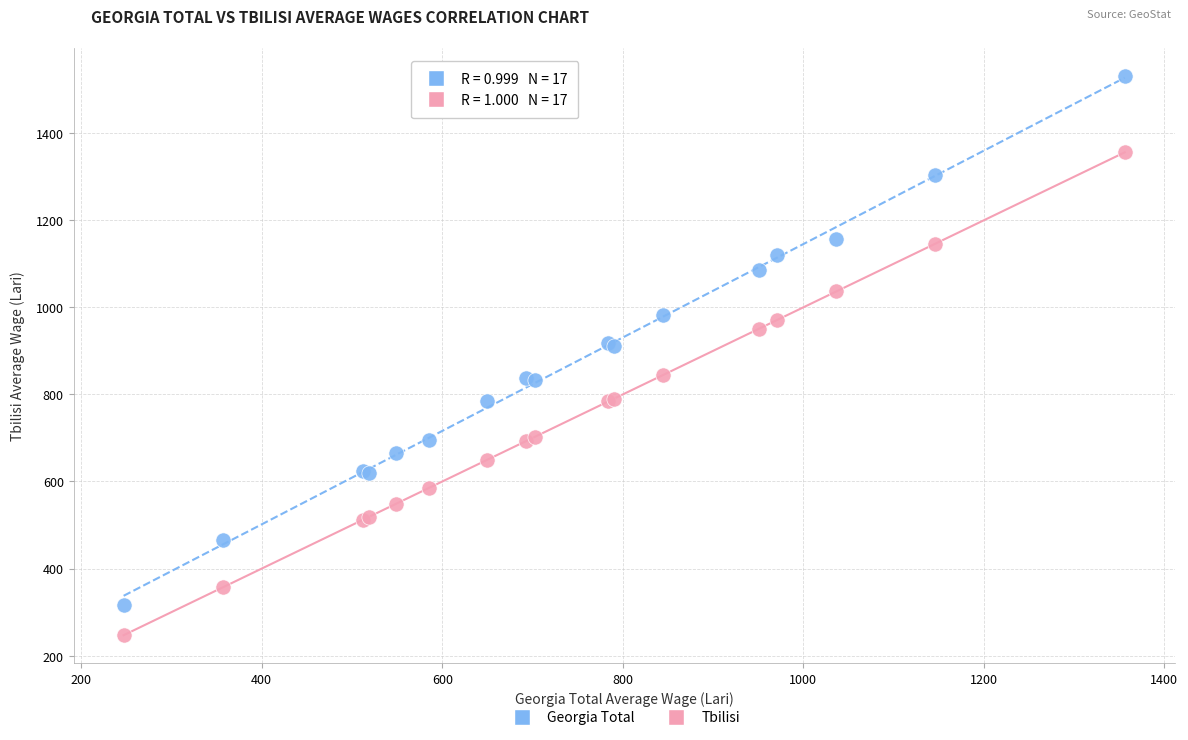

Which series reaches the maximum Y coordinate?

Georgia Total